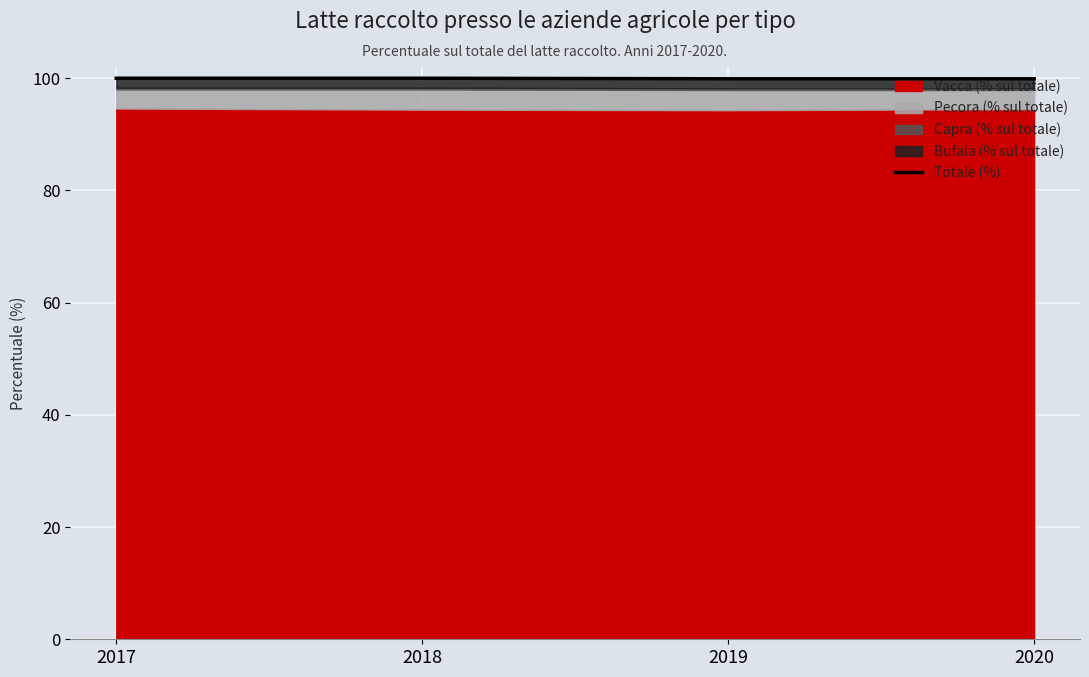

Rank the categories by value from lowest to highest.

2019, 2020, 2017, 2018